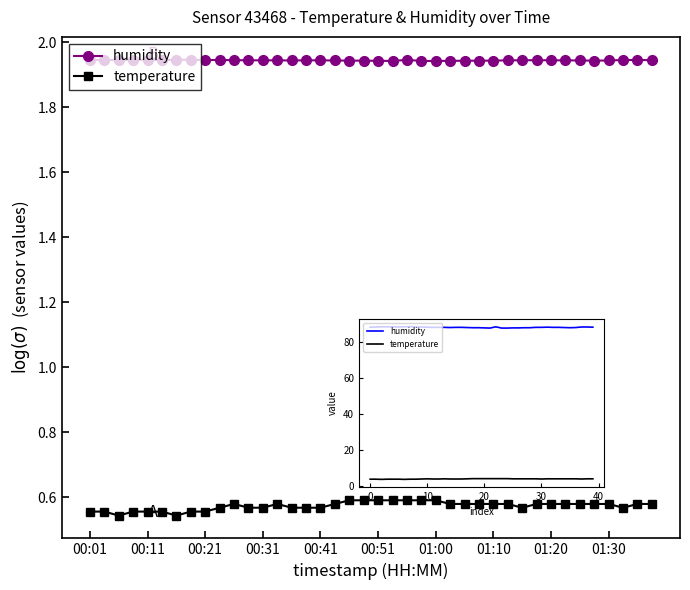

Where does the humidity series first go above 88?

00:01